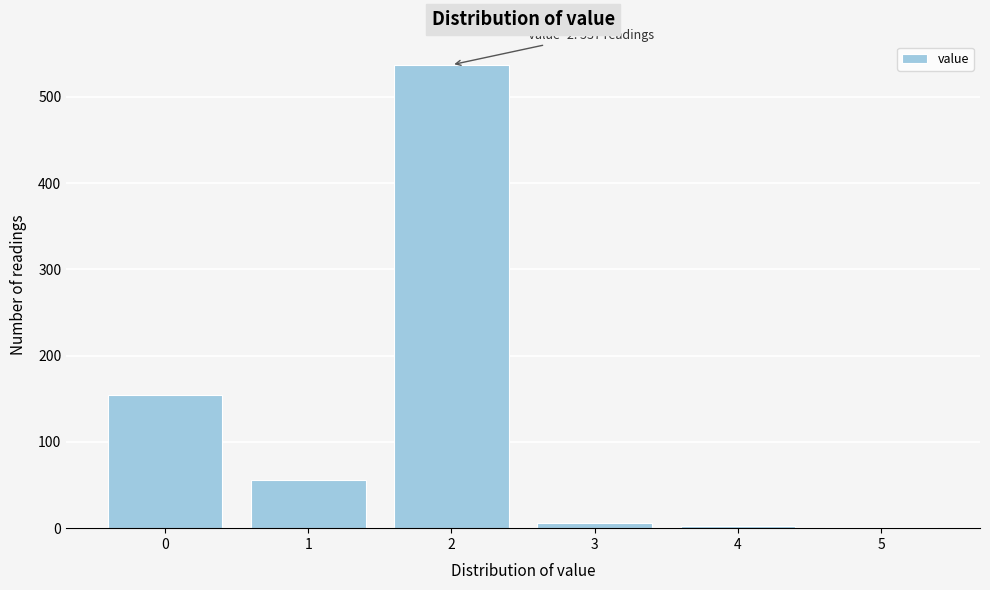

Over which range of the x-axis is the bar tallest?

1.5 to 2.5